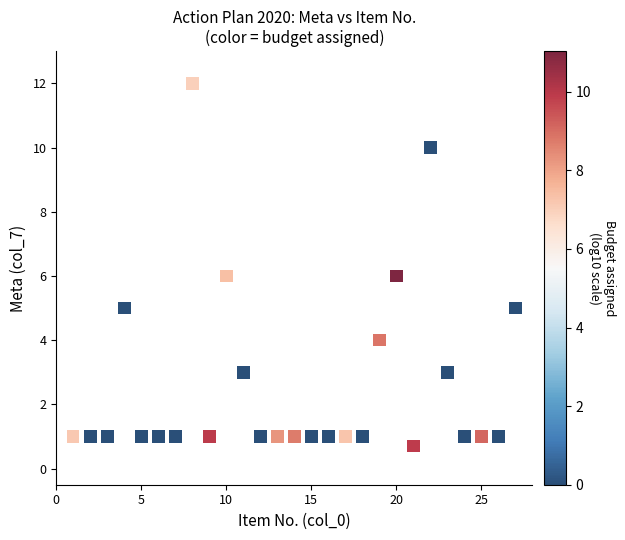

What is the range of X values (max minus min)?

26.0